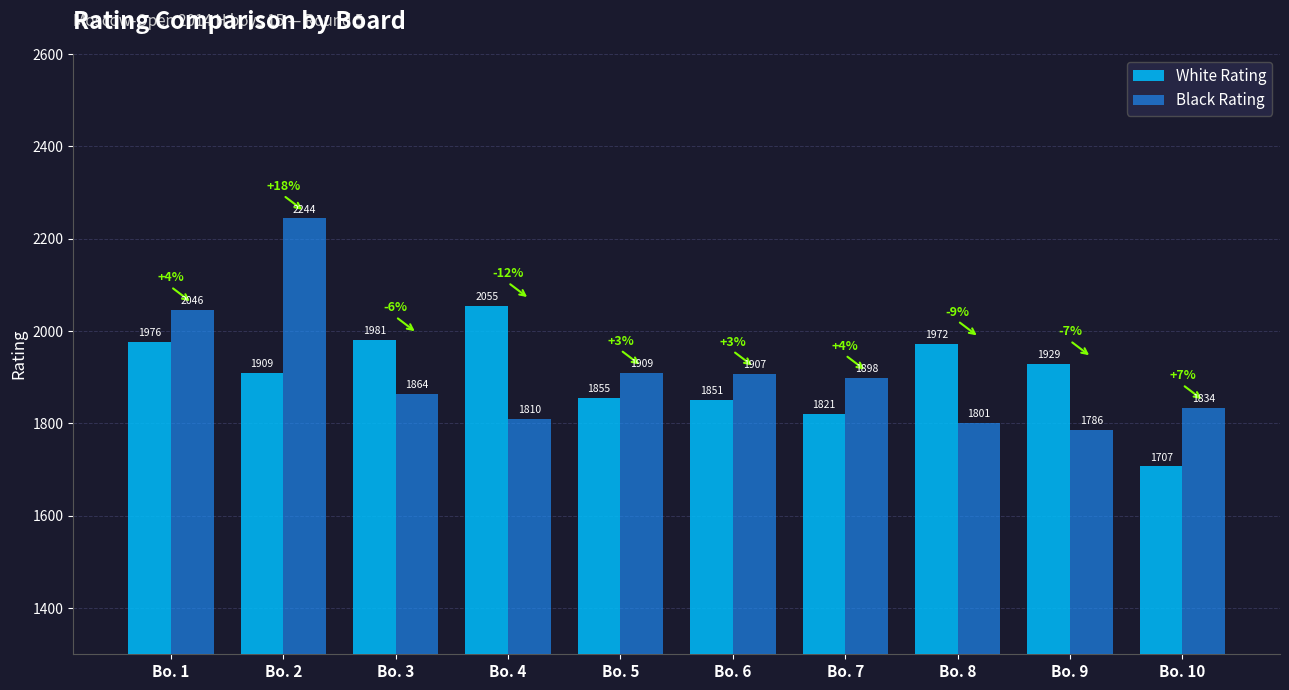

At which label is Black Rating closest to 2015?

Bo. 1